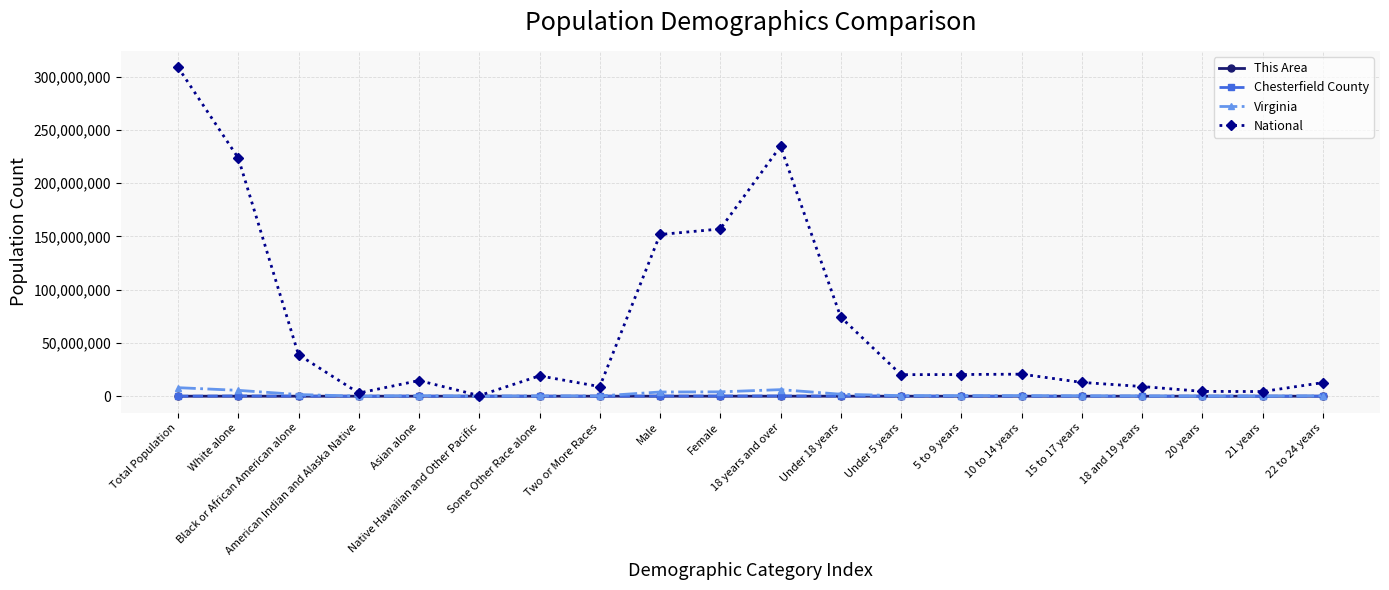

Does the chart have visible grid lines?

Yes